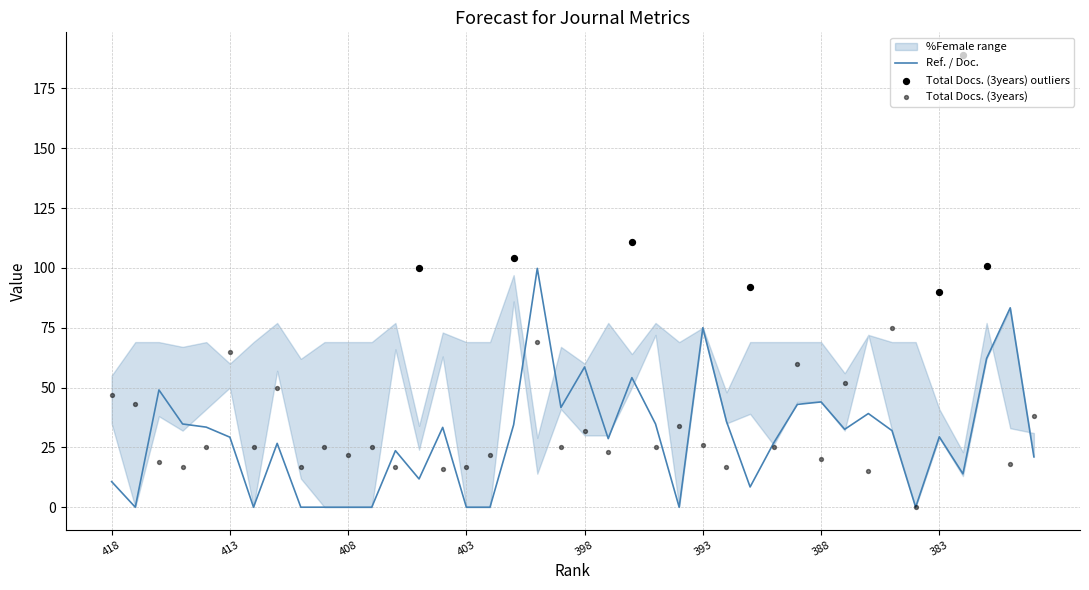

Is the value of pct_female_lower at 408 greater than the value of pct_female_upper at 412?

No